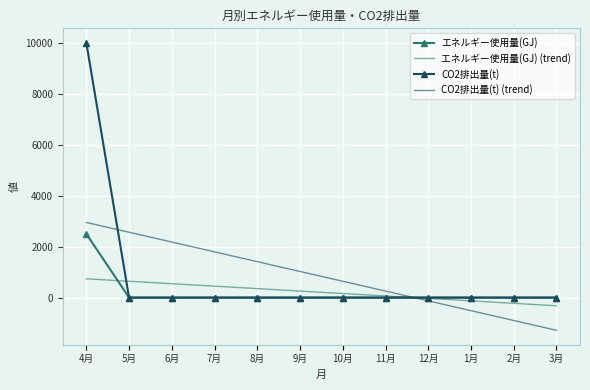

What is the spread (max minus min) of values at 7月?

1794.9